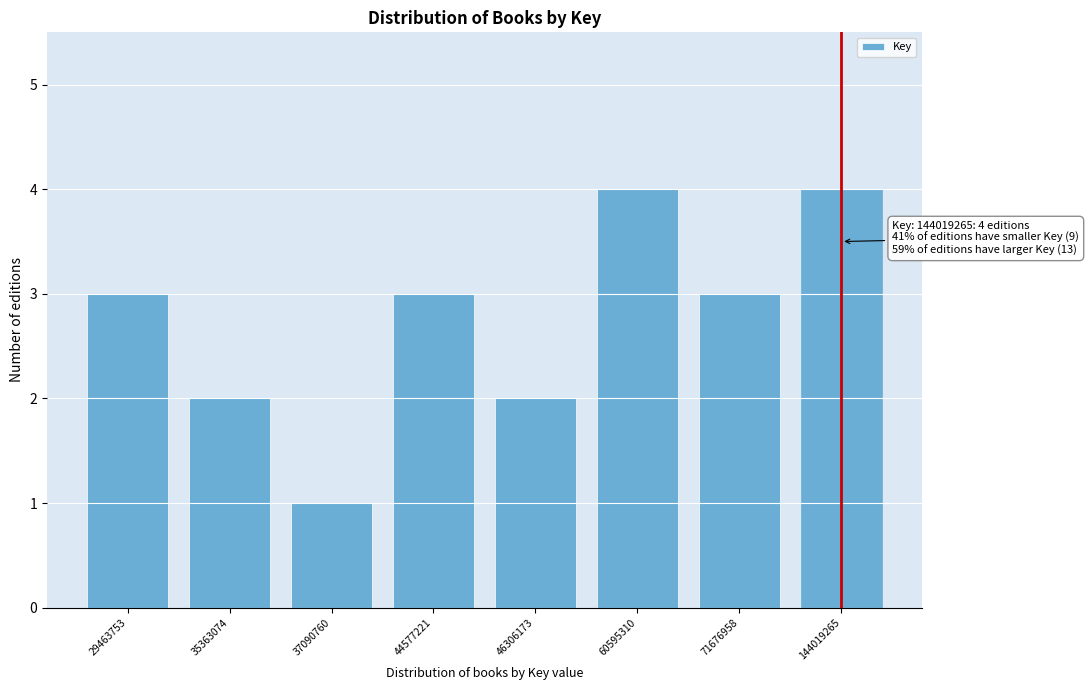

Reading left to right, list all the values displayed in this chart.

3	2	1	3	2	4	3	4